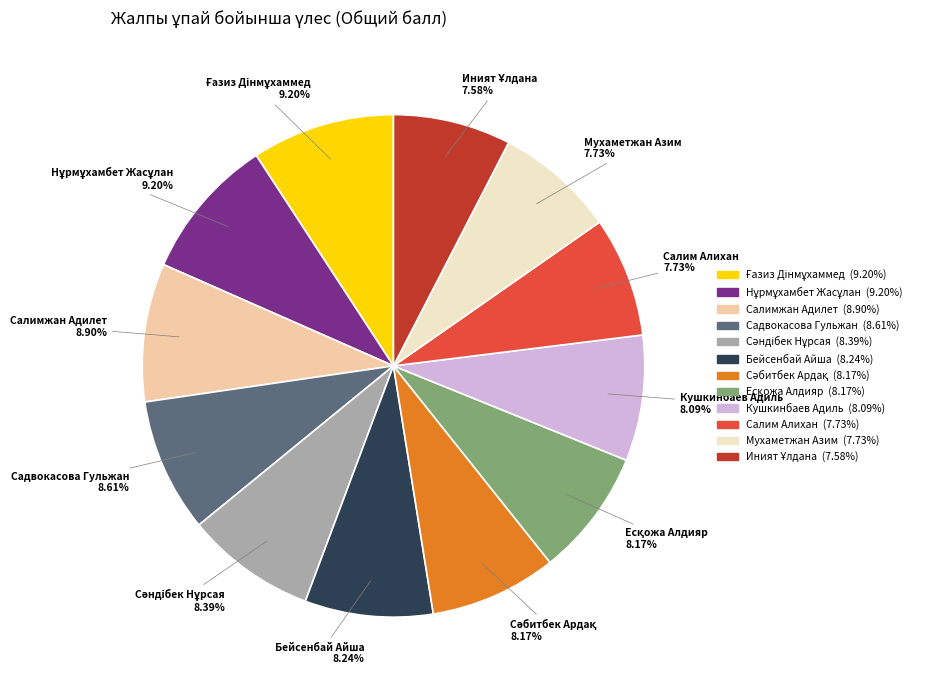

Does Салимжан Адилет account for over 50% of the chart?

No